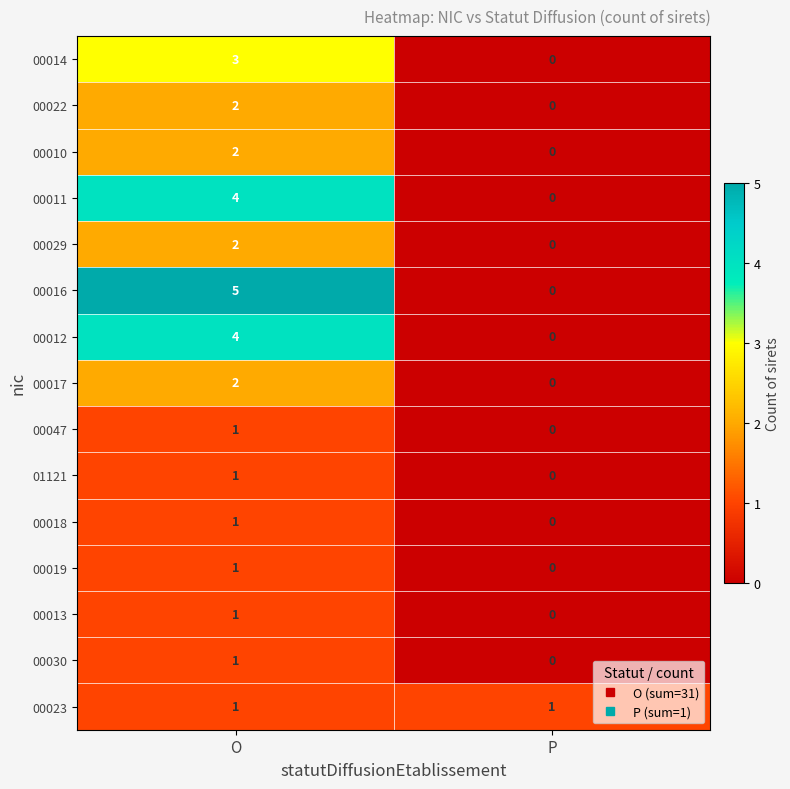

At how many categories does at least one series exceed 4?

1